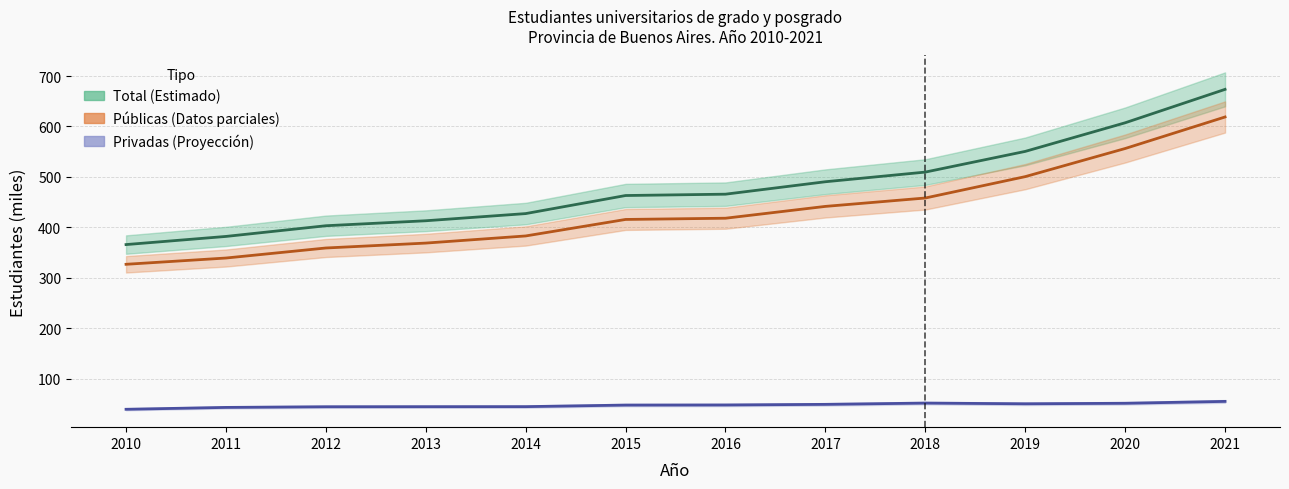

List the series in order of their peak value, lowest first.

Instituciones Privadas, Instituciones Públicas, Total